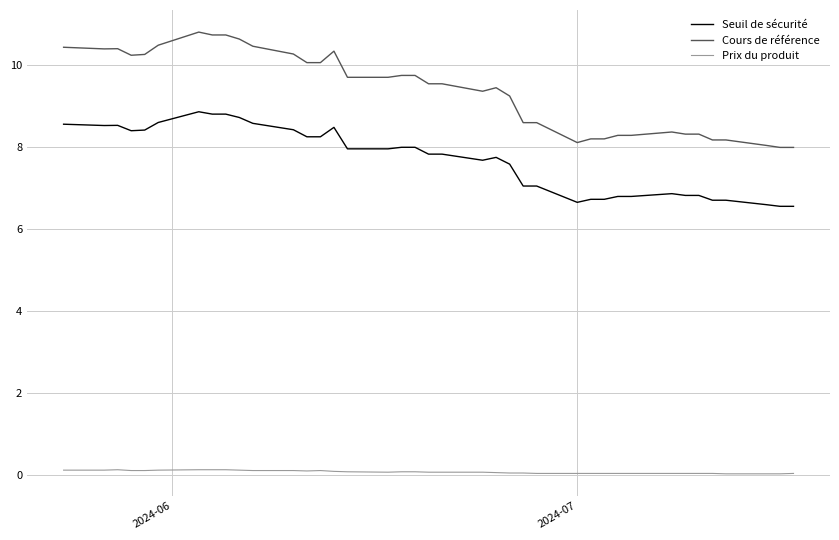

Which series has the largest range (max minus min)?

Cours de référence